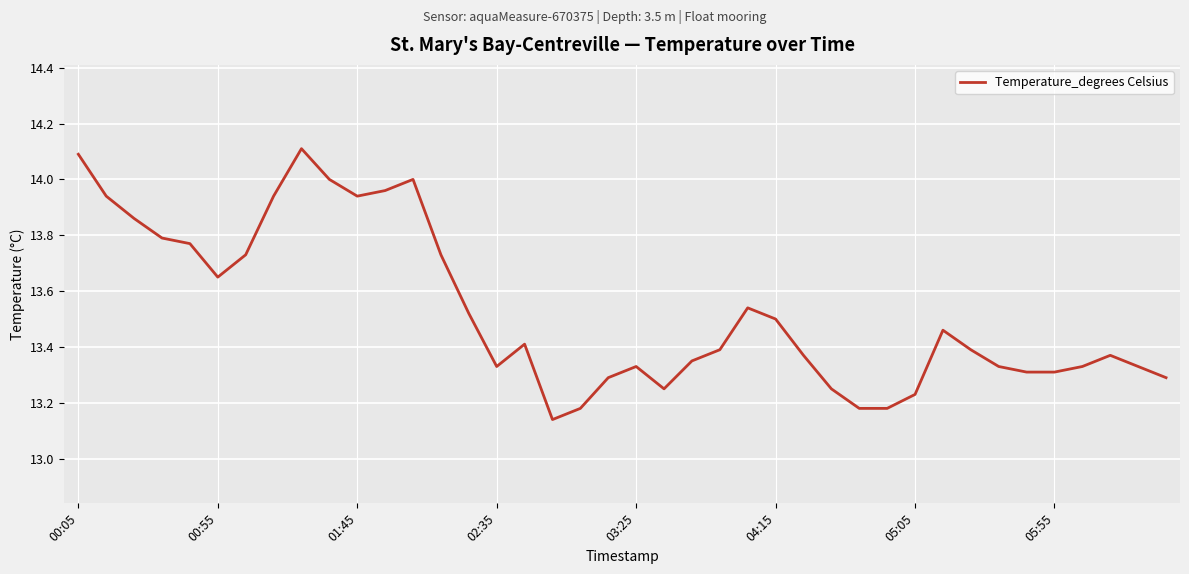

What is the difference between the maximum and minimum values?

1.0